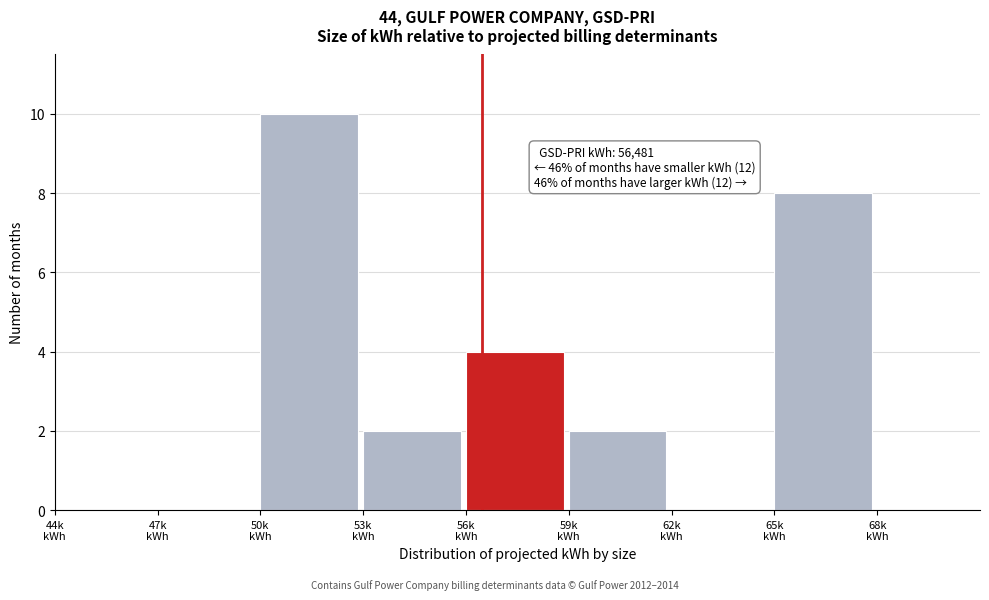

What is the sum of all values?

26